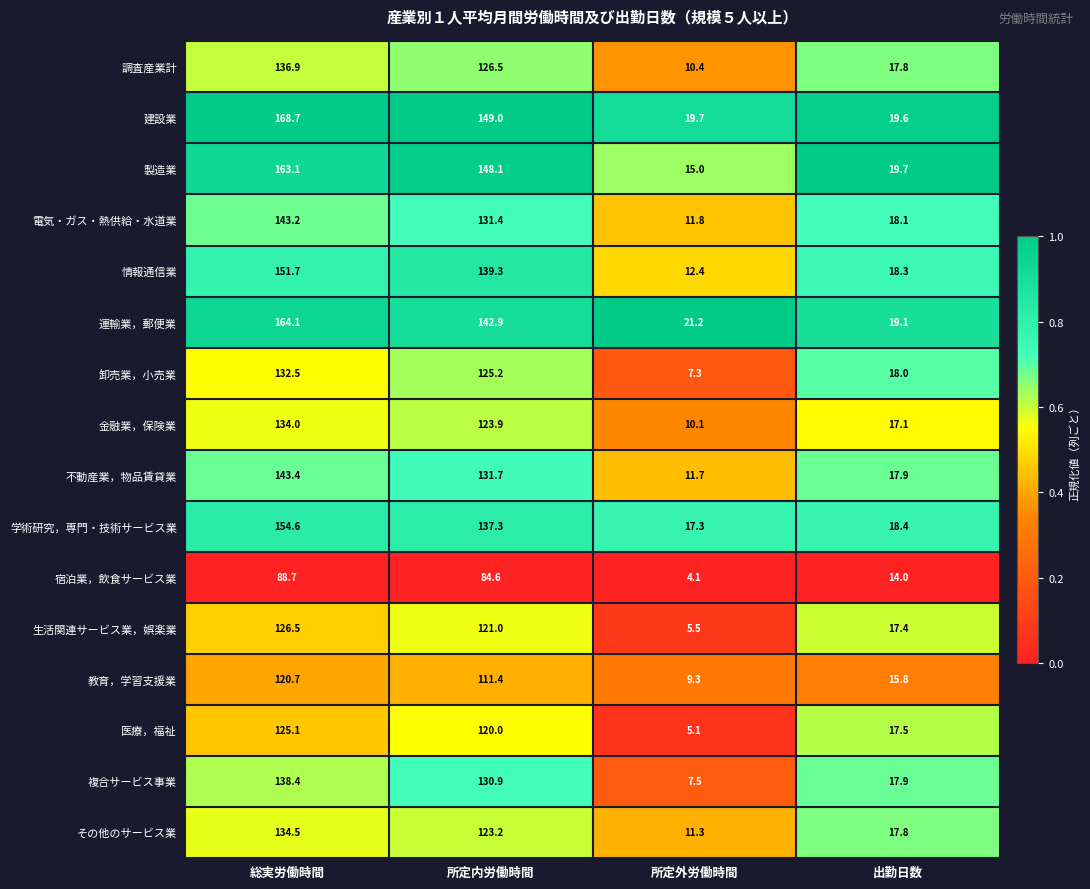

At 総実労働時間, list the series in order from smallest to largest.

宿泊業，飲食サービス業, 教育，学習支援業, 医療，福祉, 生活関連サービス業，娯楽業, 卸売業，小売業, 金融業，保険業, その他のサービス業, 調査産業計, 複合サービス事業, 電気・ガス・熱供給・水道業, 不動産業，物品賃貸業, 情報通信業, 学術研究，専門・技術サービス業, 製造業, 運輸業，郵便業, 建設業